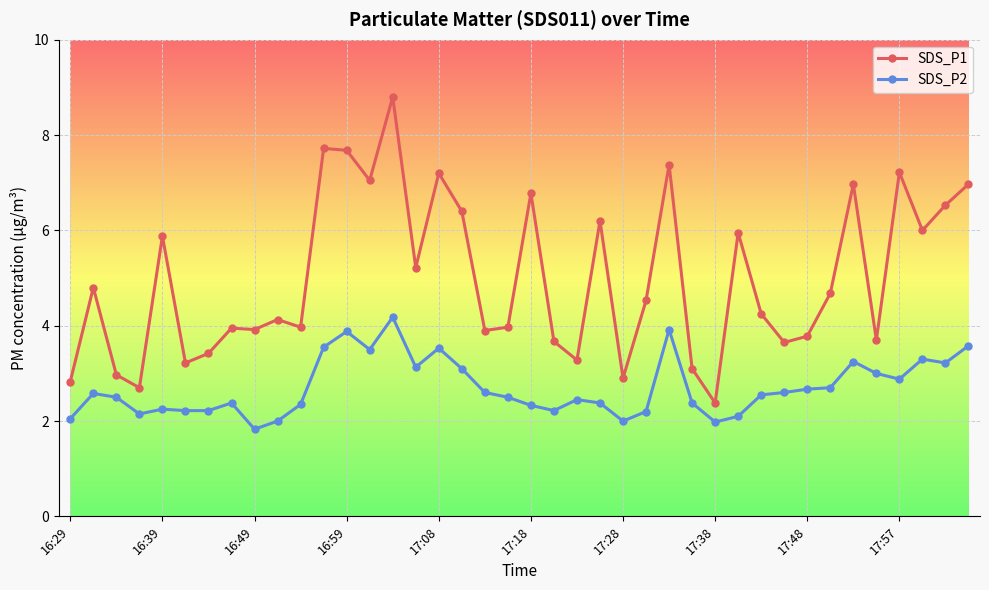

True or false: SDS_P2 and SDS_P1 intersect in this chart.

False